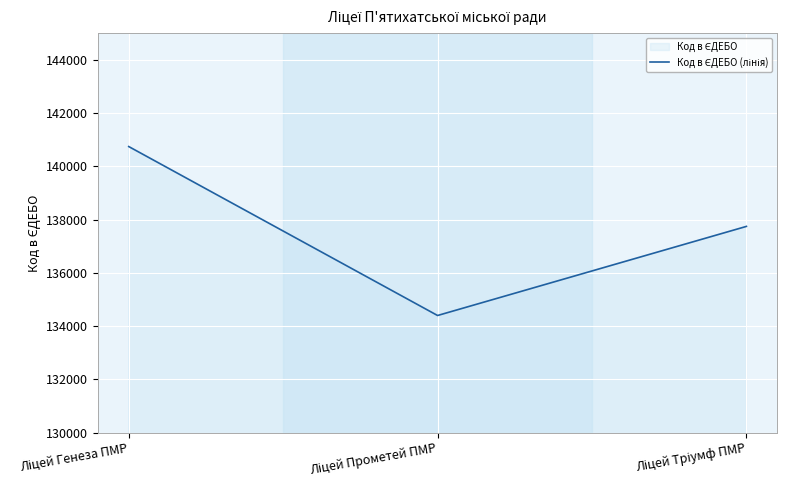

At which label does the data first exceed 137743?

Ліцей Генеза ПМР